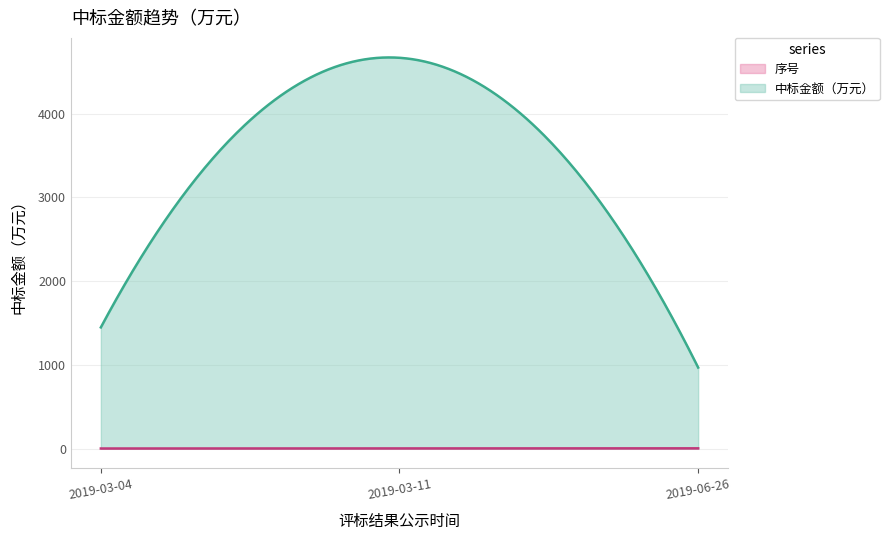

True or false: 中标金额（万元） has a value of 2602.1 at 2019-03-04.

False